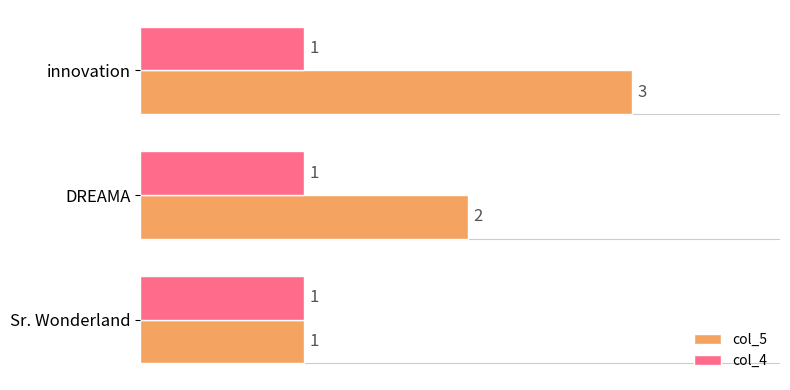

The col_4 series shows 1 at Sr. Wonderland. True or false?

True